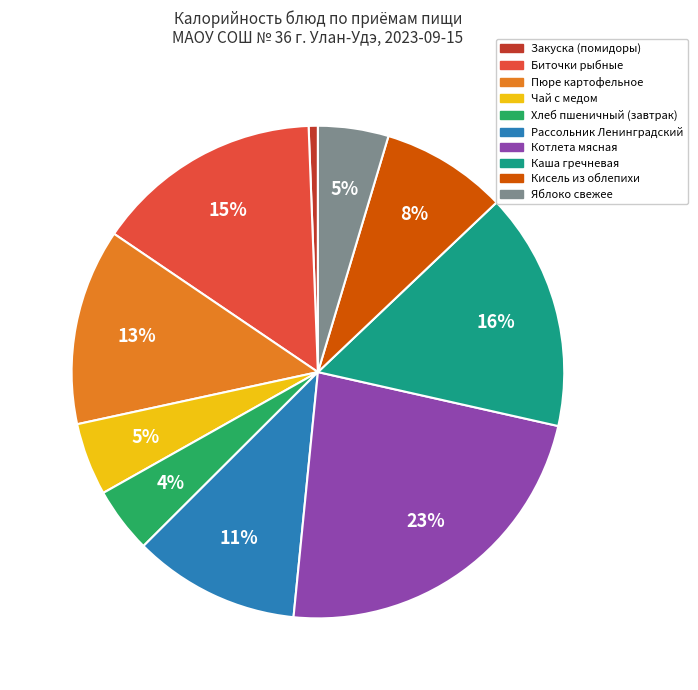

True or false: Рассольник Ленинградский accounts for 24% of the total.

False